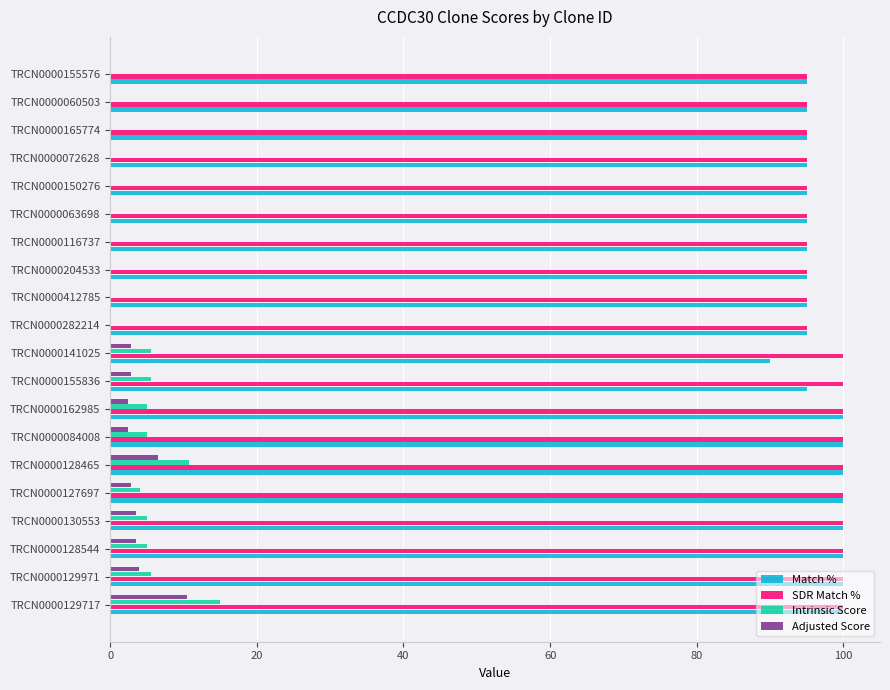

What is the sum of all Match % values?

1935.0